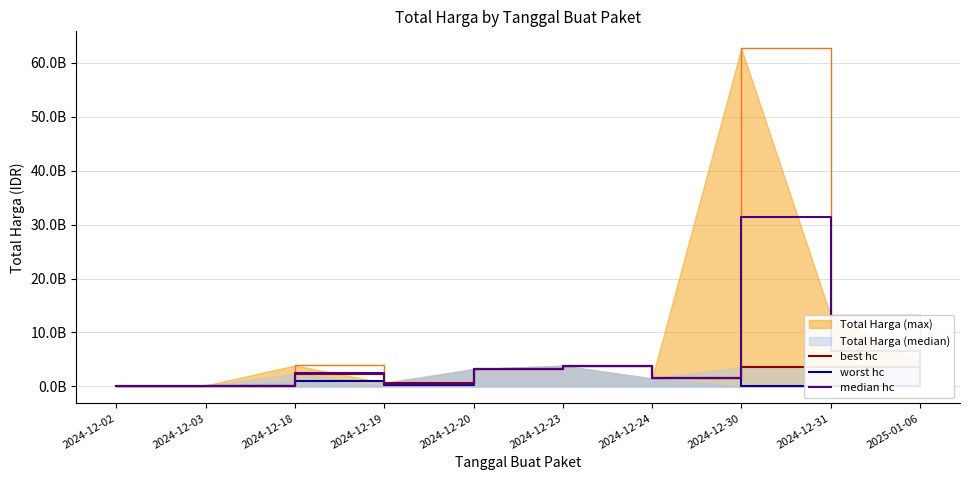

The value of best hc at 2024-12-31 is 1370039394. True or false?

False